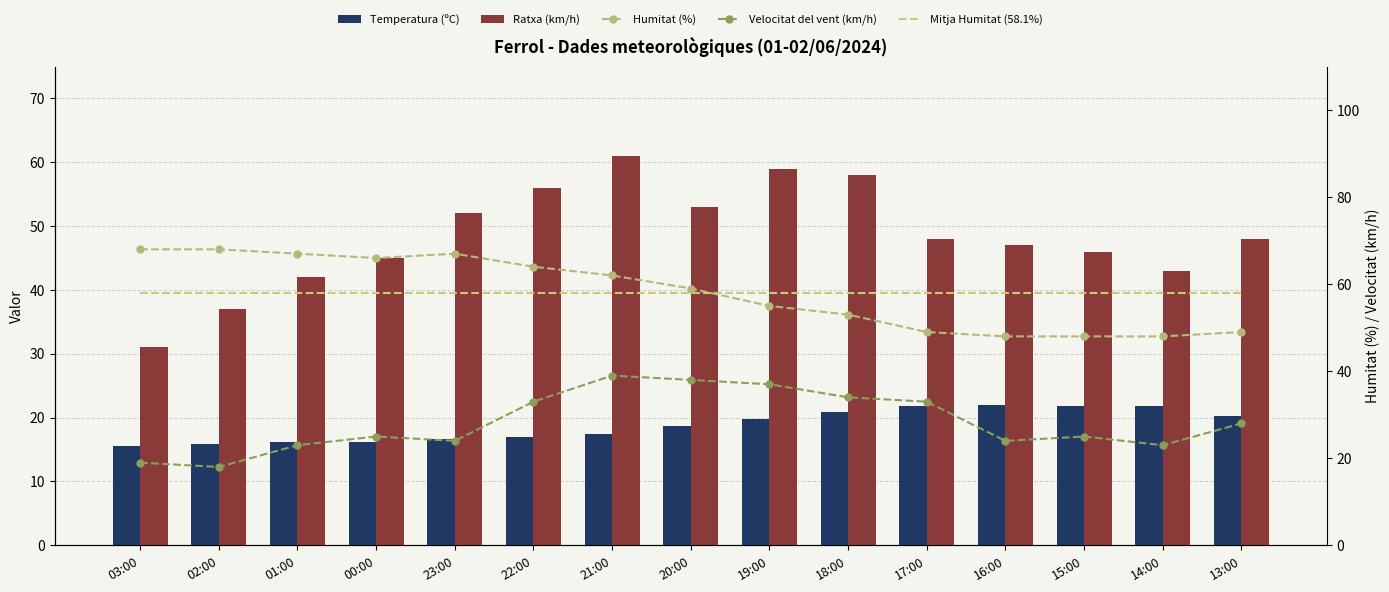

What is the label of the 1st bar from the right?

13:00